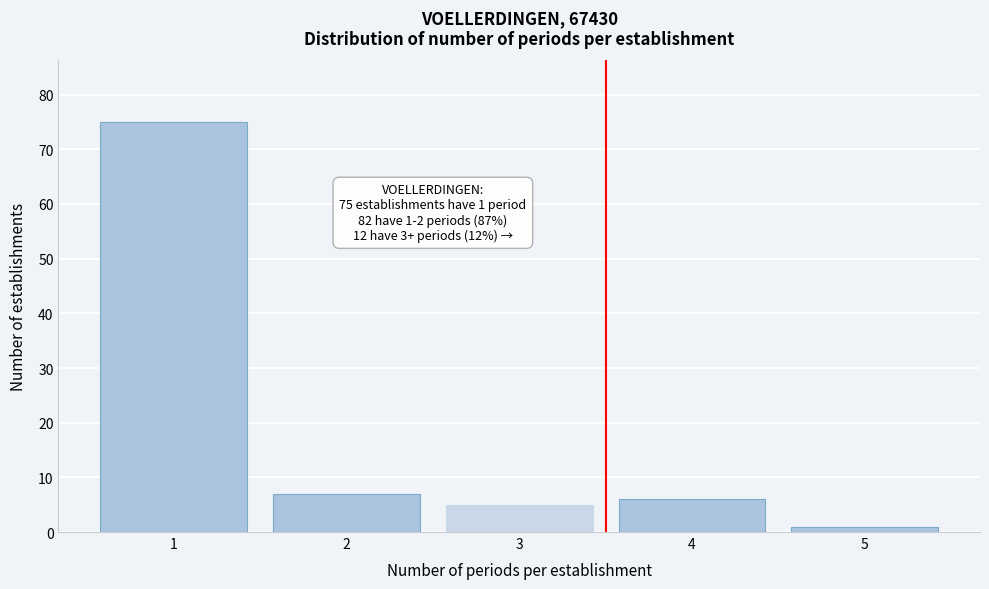

Over which range of the x-axis is the bar tallest?

0.5 to 1.5